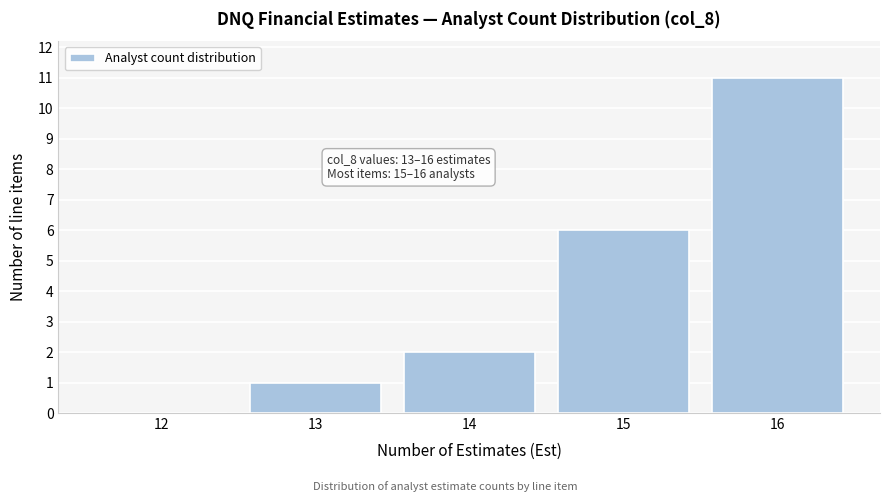

Reading left to right, what are all the values shown in this chart?

12=0	13=1	14=2	15=6	16=11